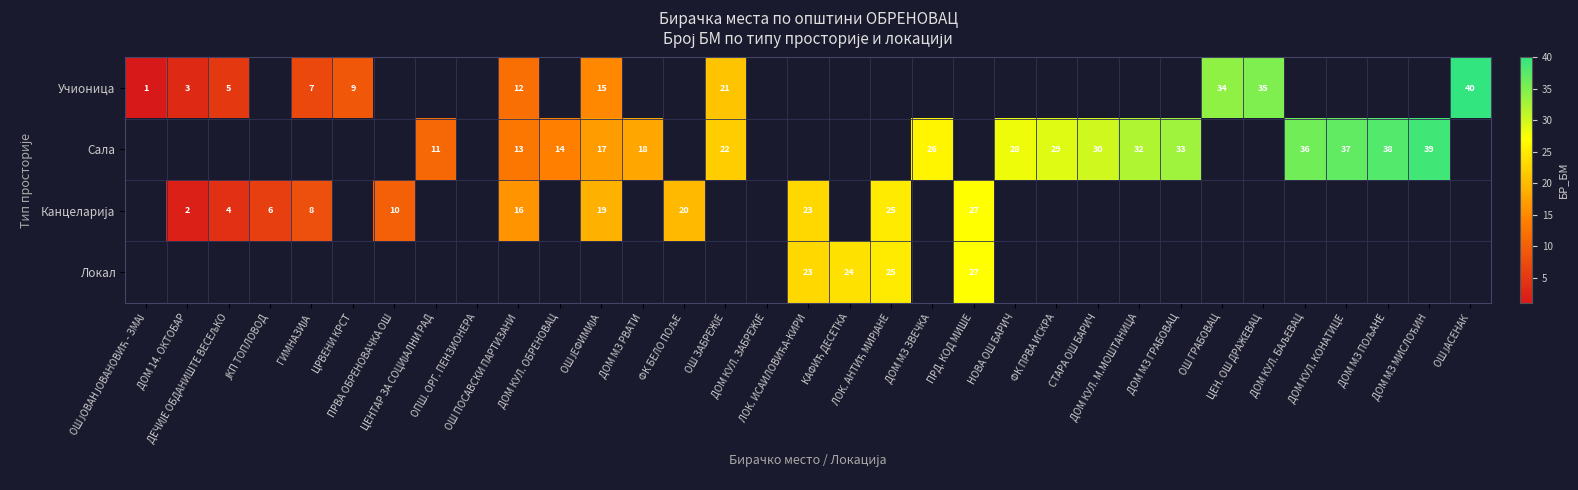

Count the number of categories in the chart.

33